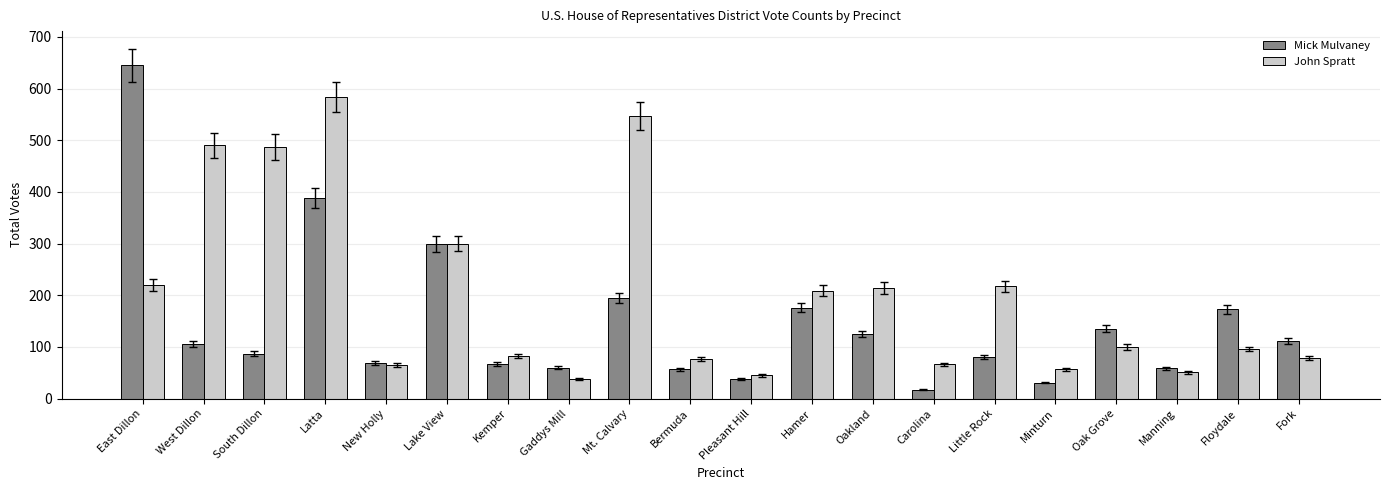

What is the spread (max minus min) of values at Pleasant Hill?

7